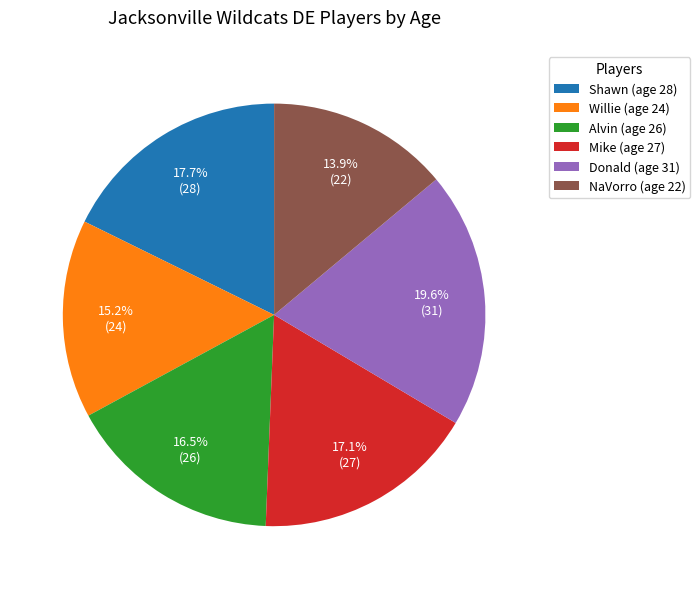

Do Shawn and Donald together represent more than half of the pie?

No